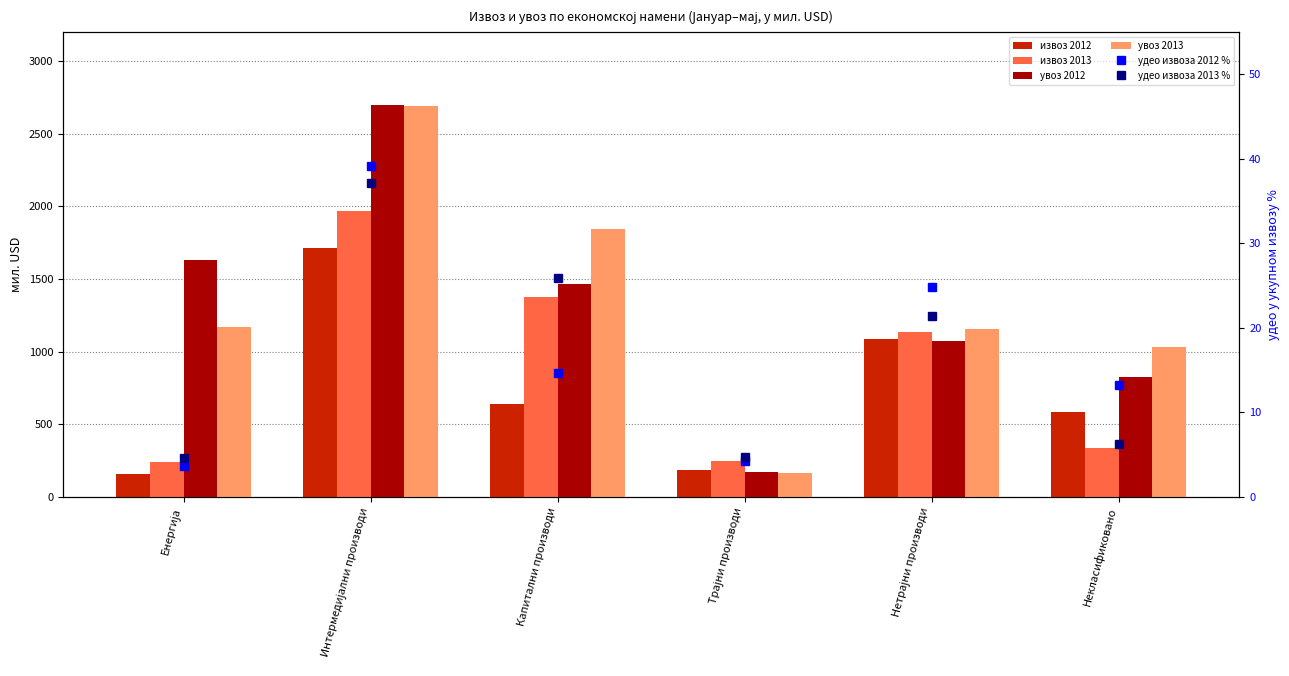

Rank the series by their maximum value, from lowest to highest.

удео извоза 2013 %, удео извоза 2012 %, извоз 2012, извоз 2013, увоз 2013, увоз 2012